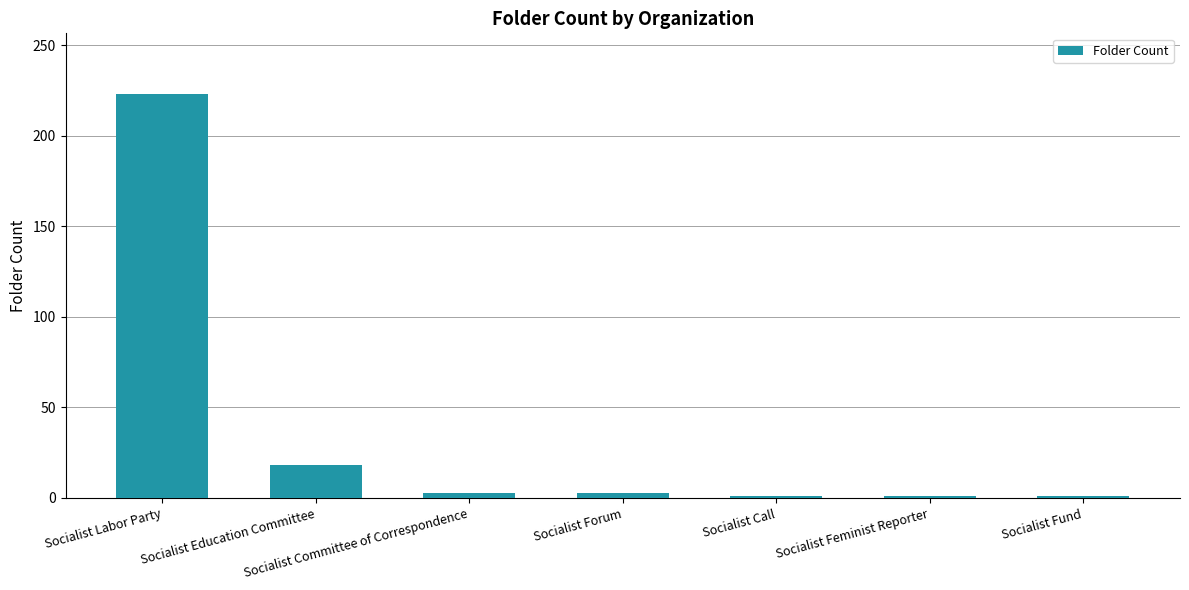

Reading left to right, what are all the values shown in this chart?

223	18	3	3	1	1	1